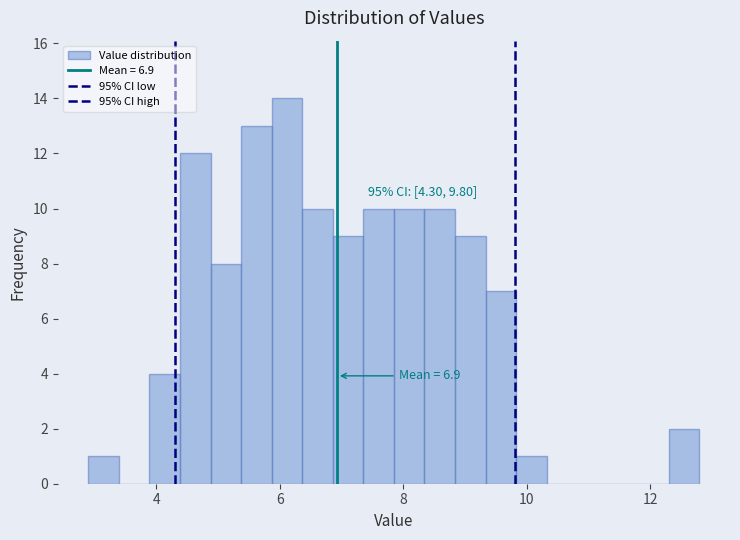

Around what value on the x-axis is the tallest bar? Give the approximate position of its centre, as read against the axis.

6.2